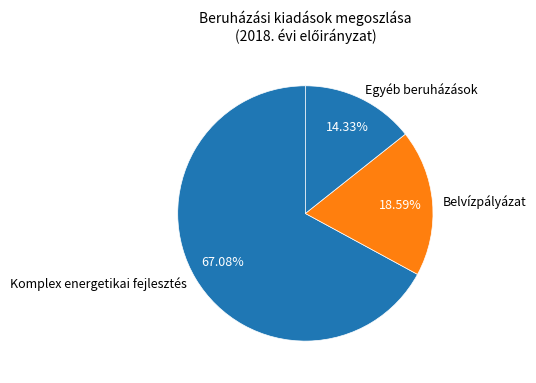

Is there any slice that represents more than half of the pie?

Yes